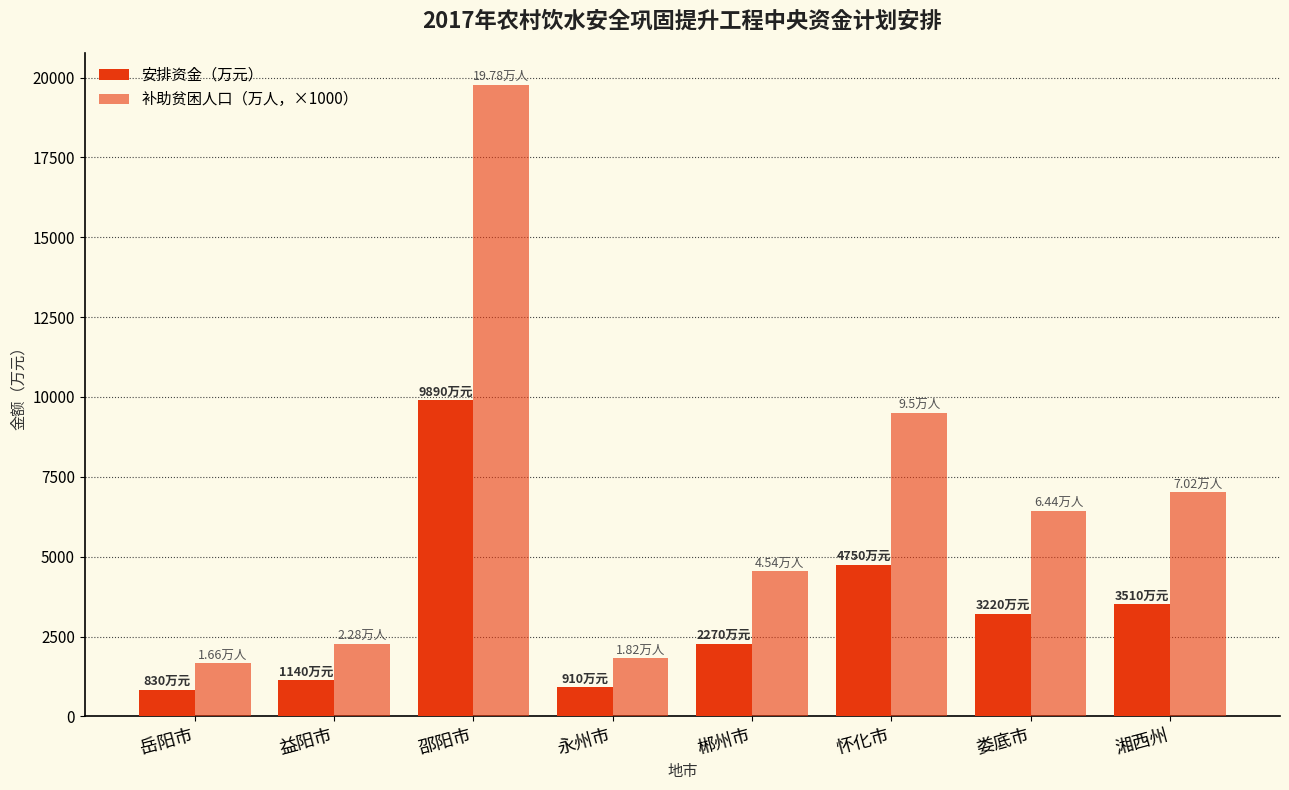

What is the label of the 2nd bar from the right?

娄底市